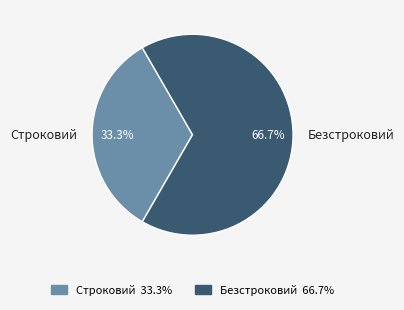

What portion of the pie excludes Строковий?

66.7%